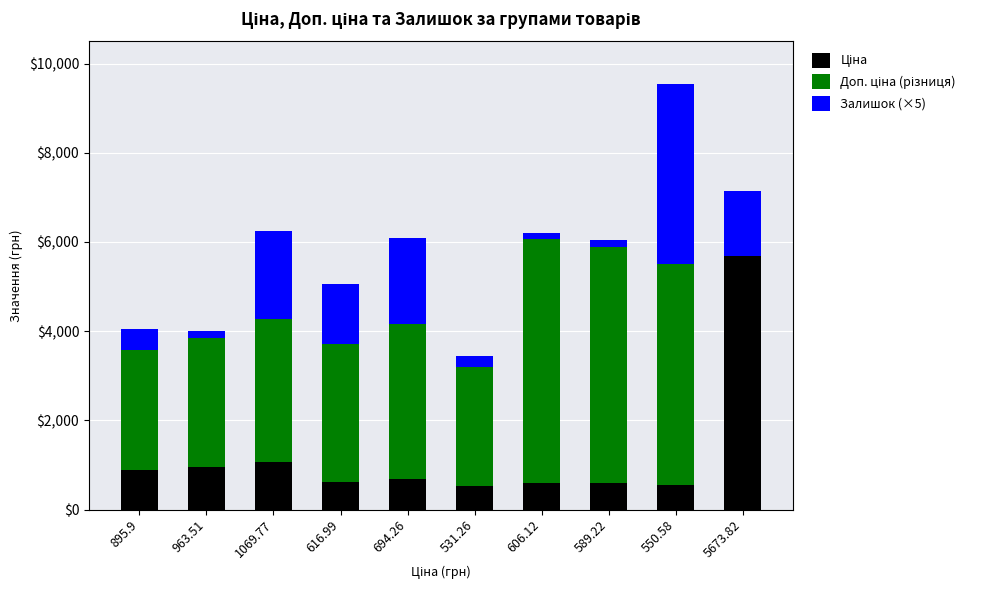

What is the total value across all series at 895.9?

4048.6